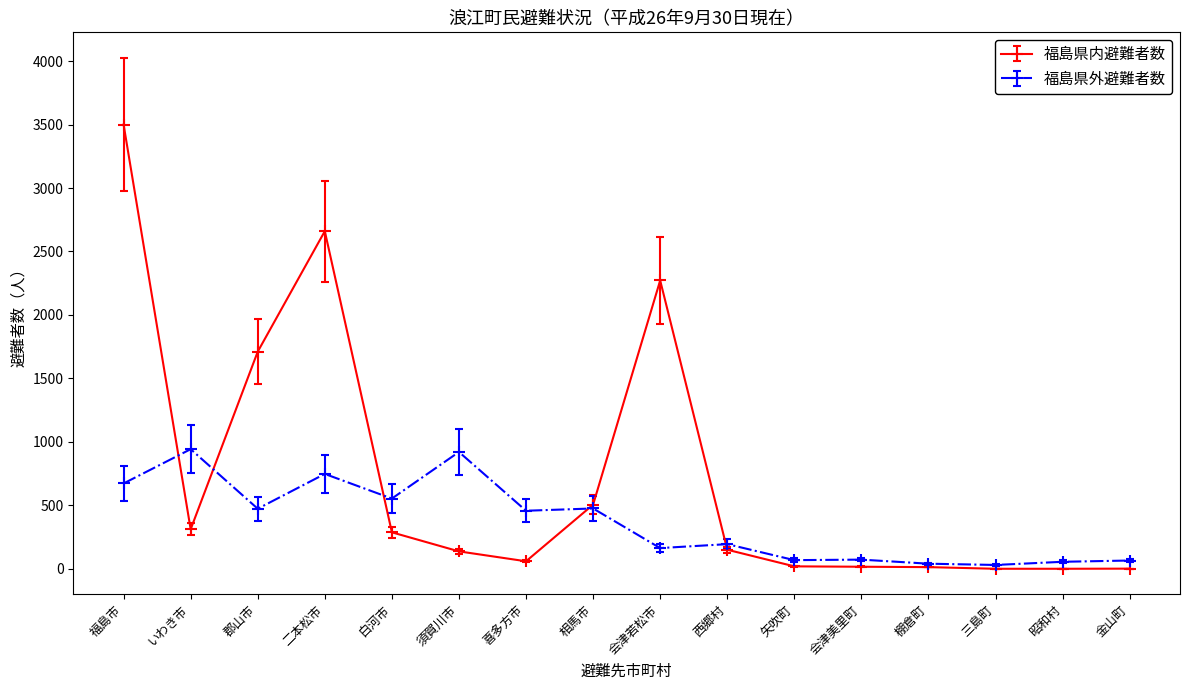

Is it true that 福島県外避難者数 equals 249 at 白河市?

False